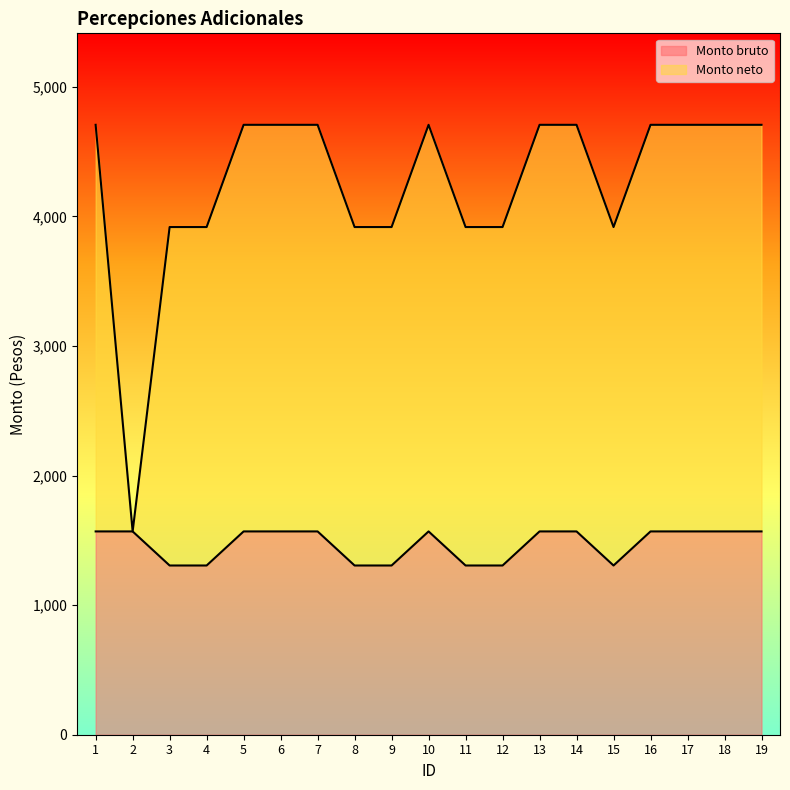

What is the highest value of the Monto bruto series?

1569